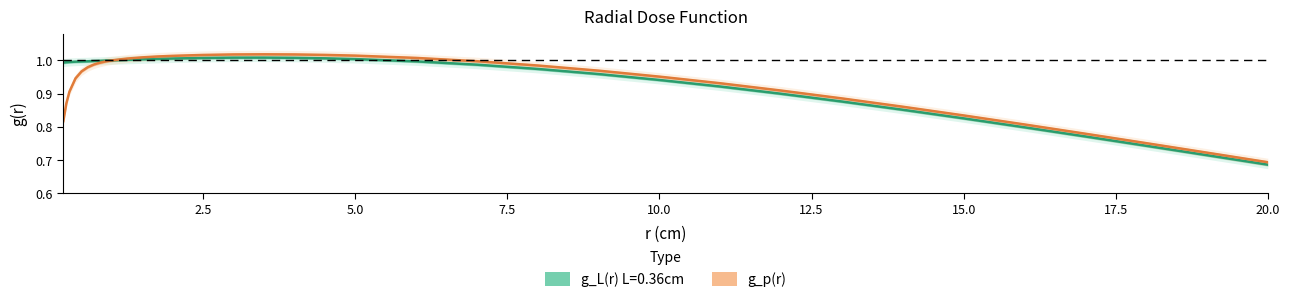

How many lines are shown in the chart?

1